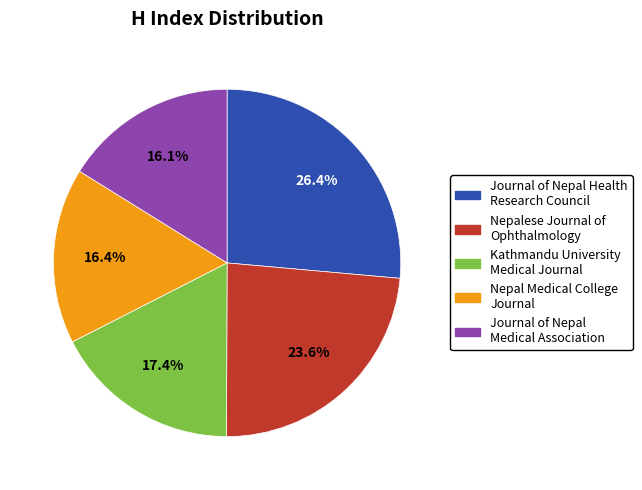

How many slices are in this pie chart?

5